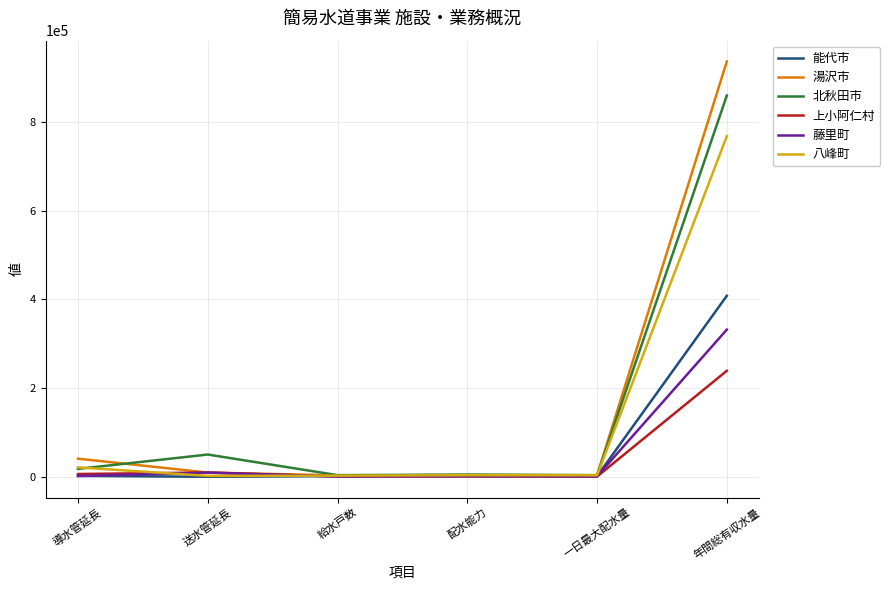

What is the total value across all series at 導水管延長?

91955